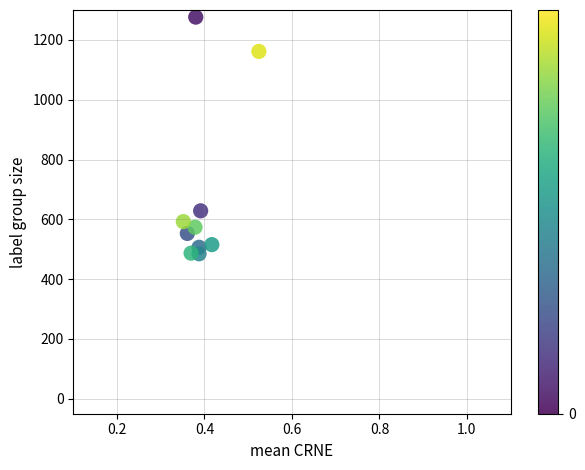

What Y value in the scatter plot is closest to 880?

628.5